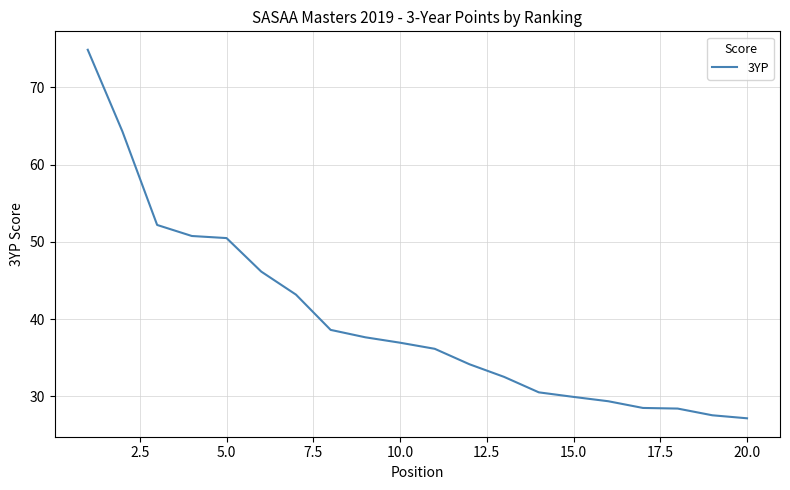

What is the minimum value shown in the chart?

27.1